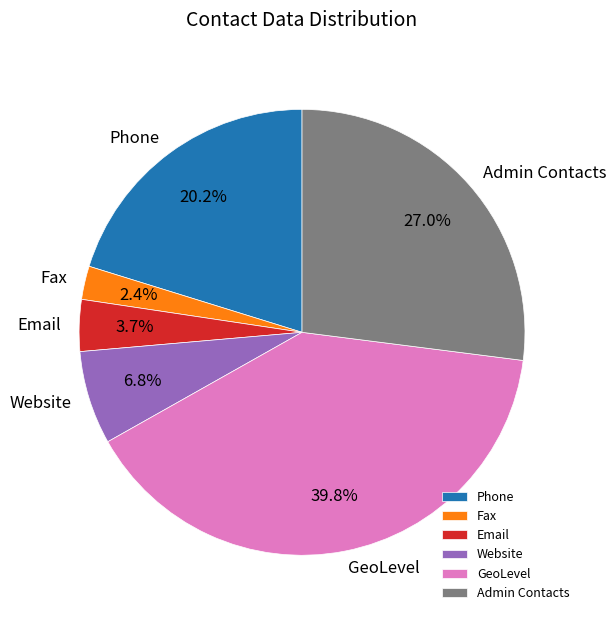

What percentage is the Admin Contacts slice, to the nearest percent?

27%